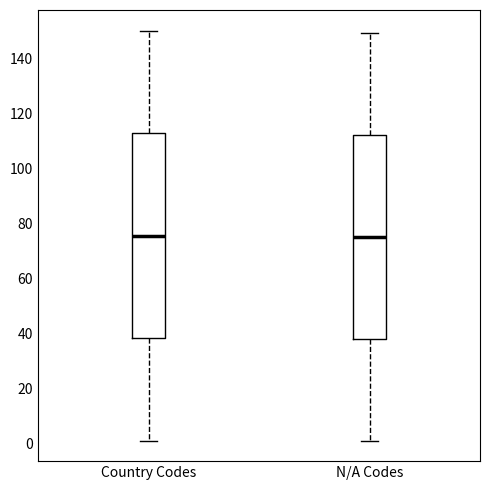

Where is the upper edge of the box for N/A Codes on the y-axis? The values are not printed on the chart, so give them approximately, as read against the axis.

112